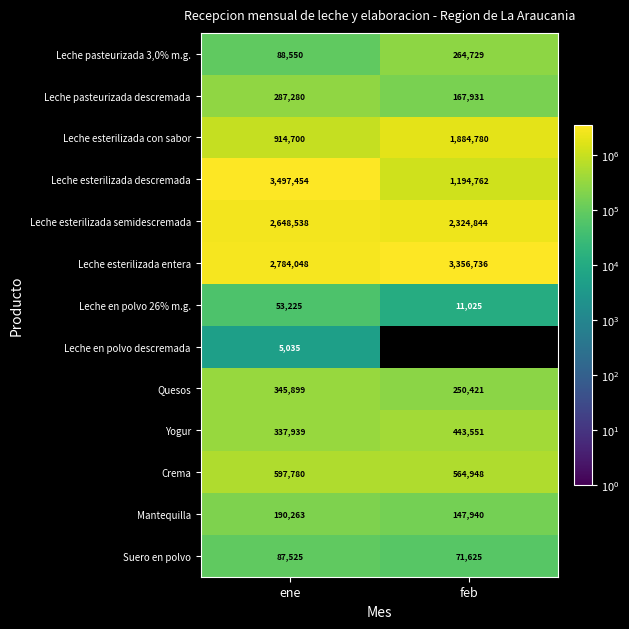

The value of Leche en polvo descremada at ene is 7441. True or false?

False